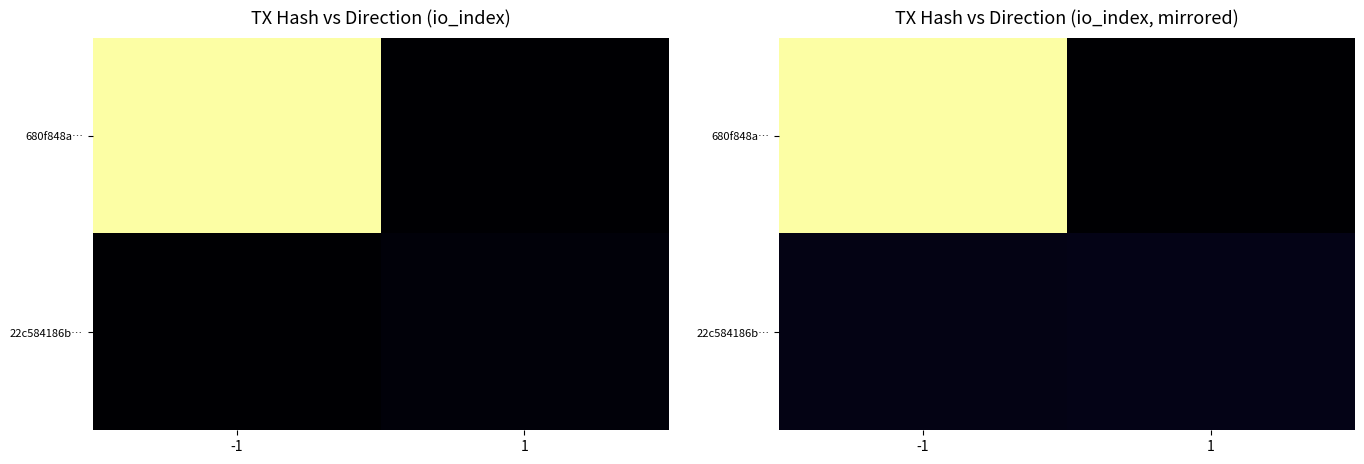

Between -1 and 1, which series saw the biggest shift?

680f848a…